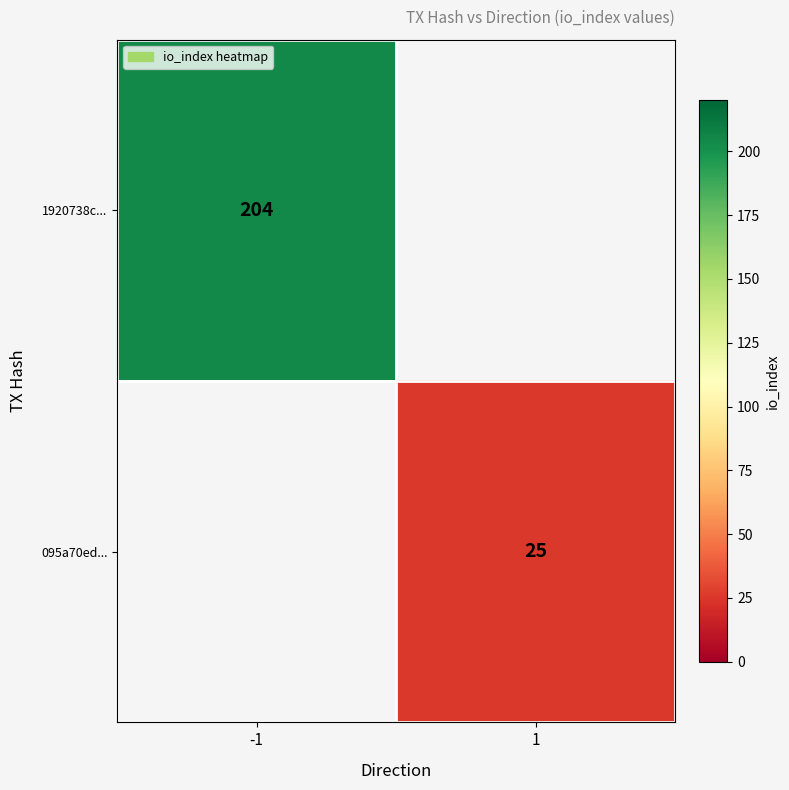

The value of 1920738c... at -1 is 138.8. True or false?

False